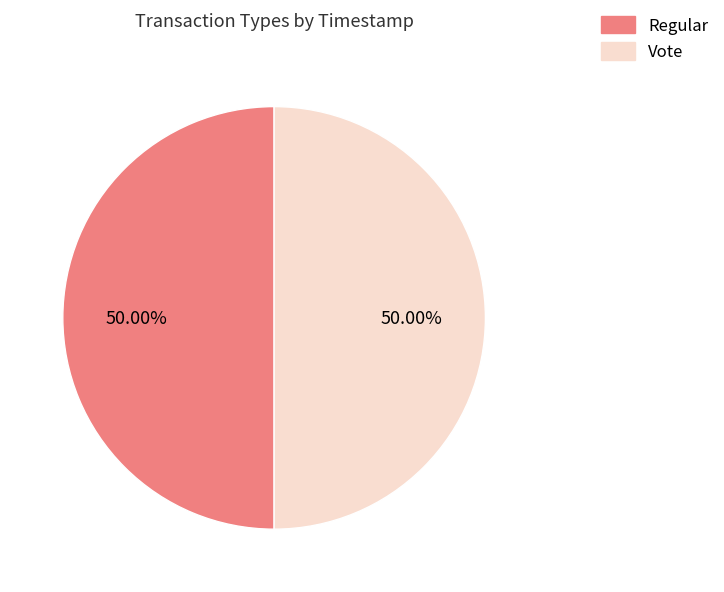

How many slices are in this pie chart?

2